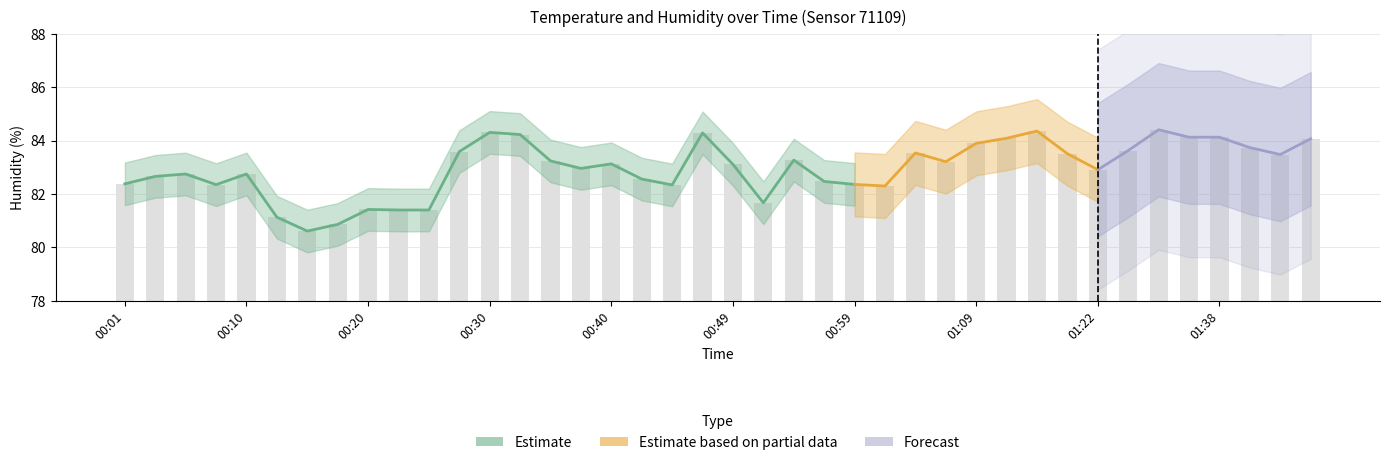

Reading left to right, extract all data points from this chart.

00:01=82.4	00:03=82.7	00:06=82.8	00:08=82.3	00:10=82.8	00:13=81.1	00:15=80.6	00:18=80.9	00:20=81.4	00:23=81.4	00:25=81.4	00:27=83.6	00:30=84.3	00:32=84.2	00:35=83.2	00:37=83.0	00:40=83.1	00:42=82.6	00:45=82.3	00:47=84.3	00:49=83.1	00:52=81.7	00:54=83.3	00:57=82.5	00:59=82.4	01:02=82.3	01:04=83.5	01:06=83.2	01:09=83.9	01:11=84.1	01:14=84.4	01:16=83.5	01:22=82.9	01:30=83.6	01:33=84.4	01:35=84.1	01:38=84.1	01:40=83.7	01:43=83.5	01:45=84.1